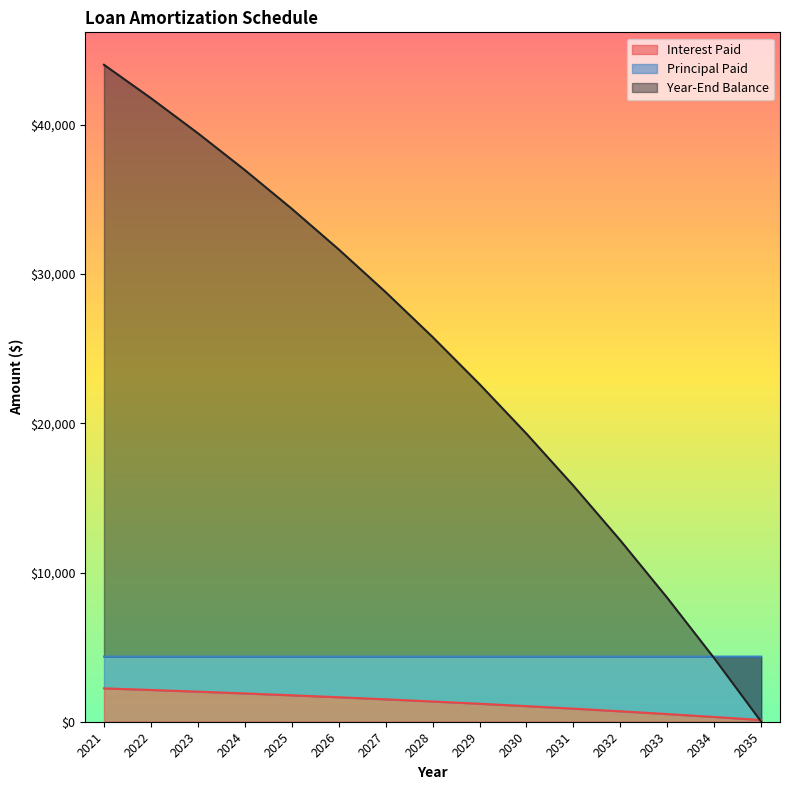

At which label is Principal Paid closest to 22013?

2029